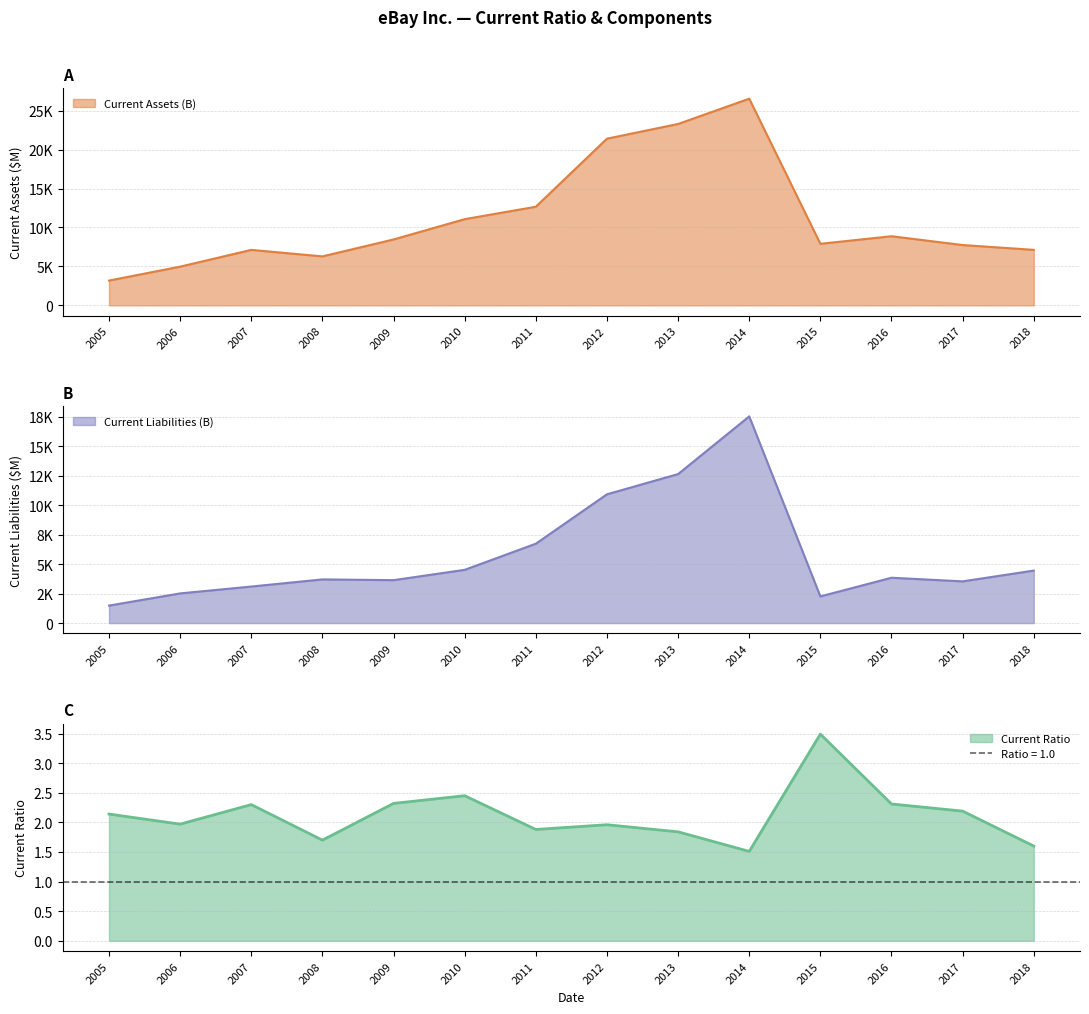

What is the sum of the Current Liabilities (B) values at 2009 and 2016?

7489.0